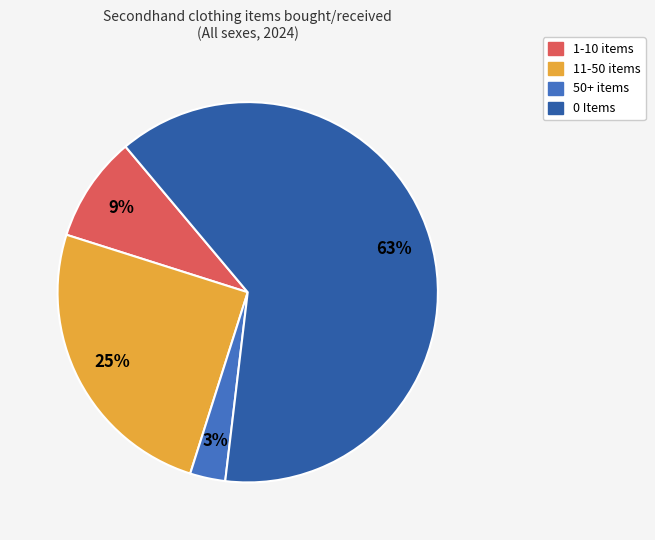

Is 0 Items the majority of the pie?

Yes